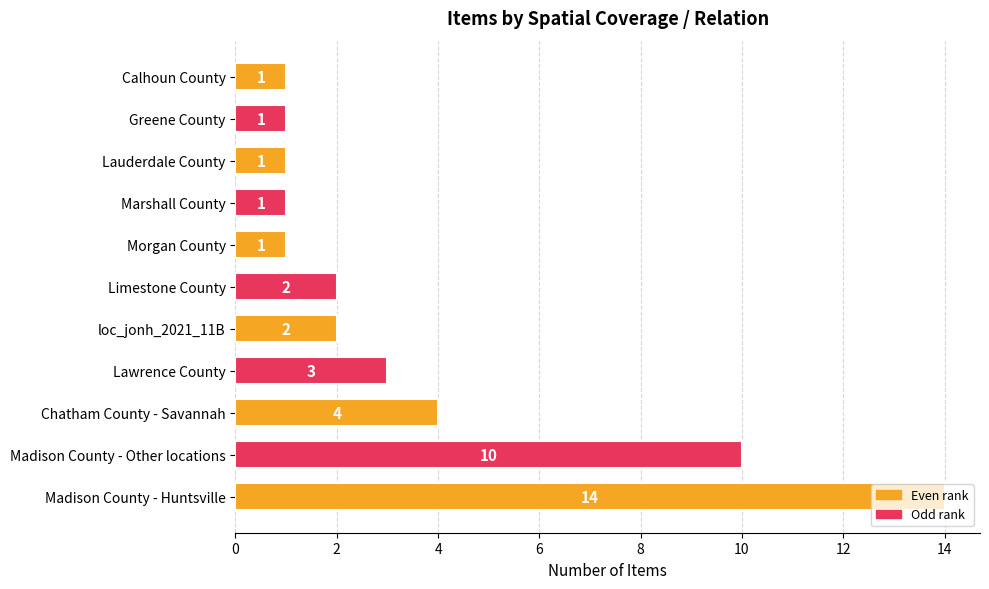

True or false: the data shows 2 at loc_jonh_2021_11B.

True